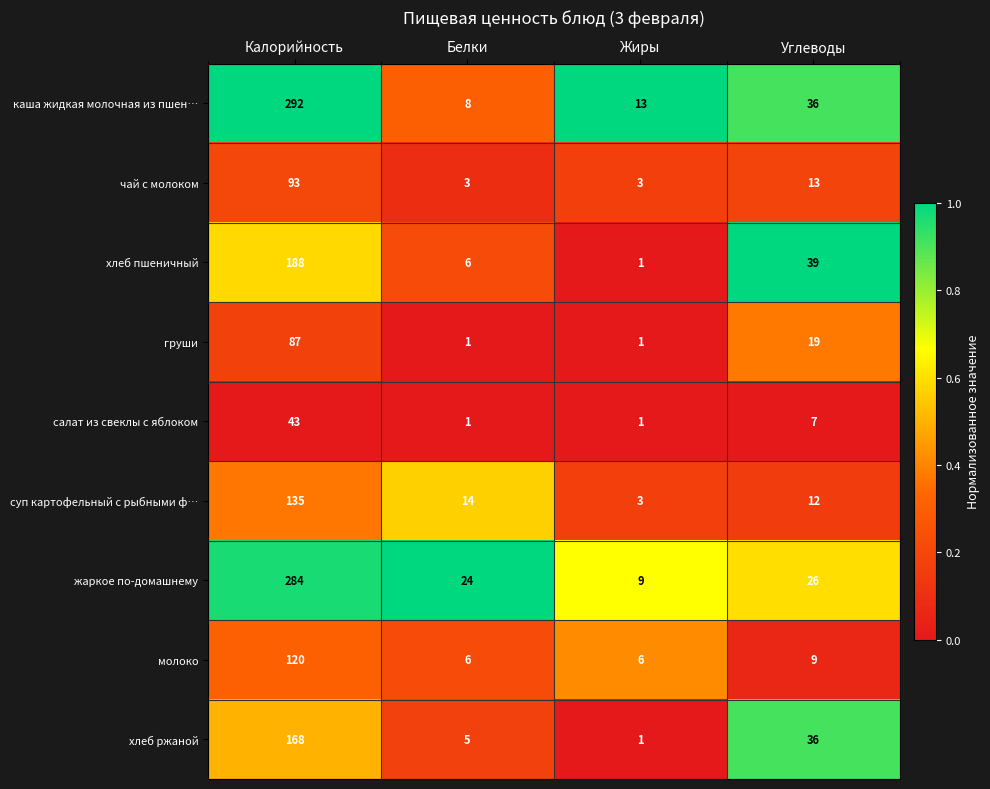

What is the difference between the highest and lowest values at Жиры?

12